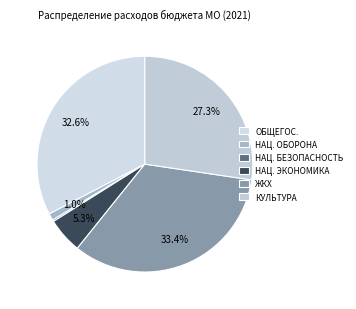

To the nearest percent, what is the difference between the largest and smallest slice percentages?

33%